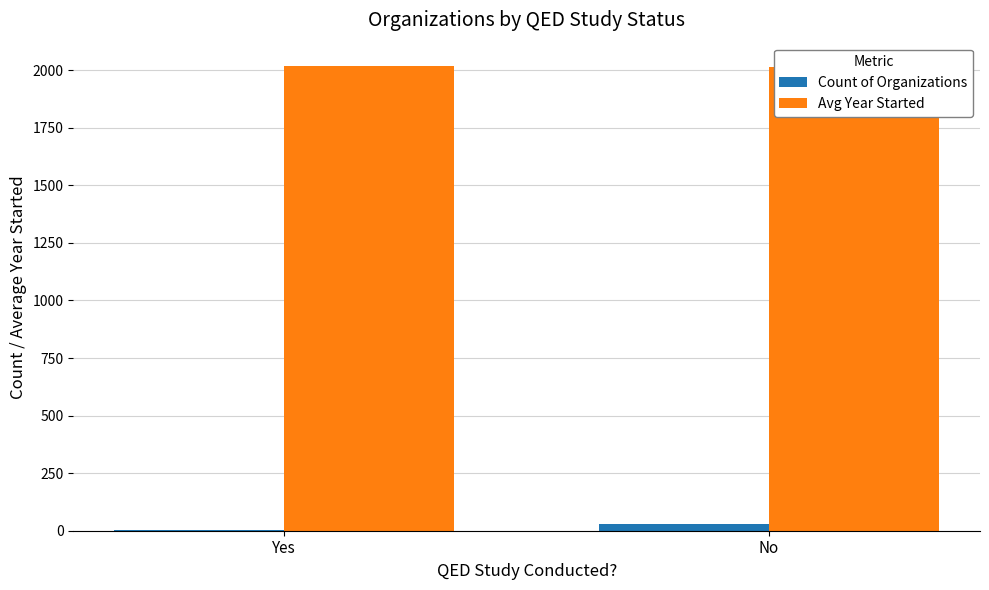

What is the minimum value shown in the chart?

5.0